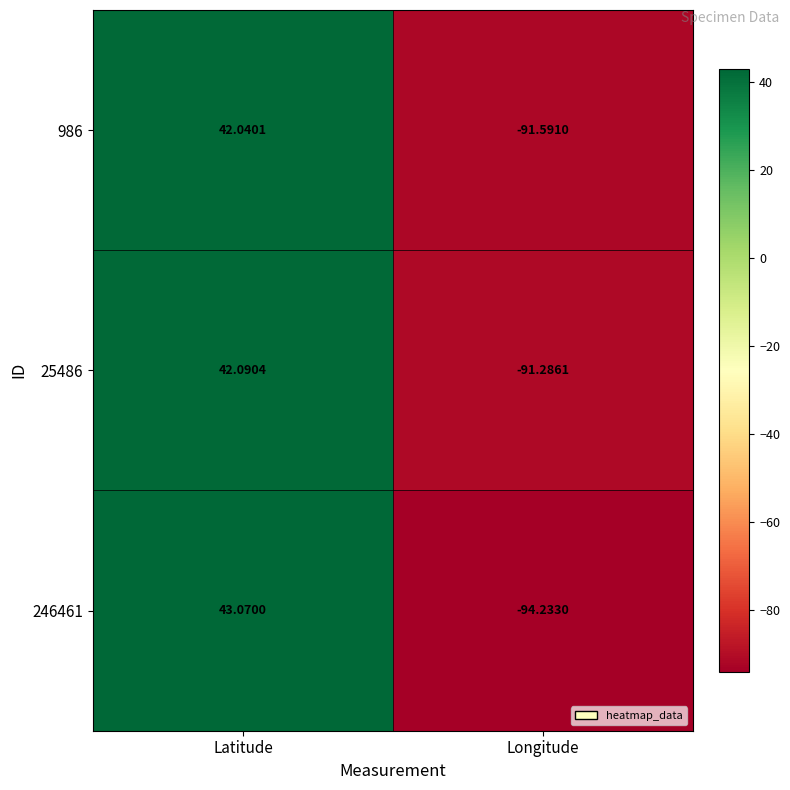

Where is 25486 nearest to the value -24?

Latitude